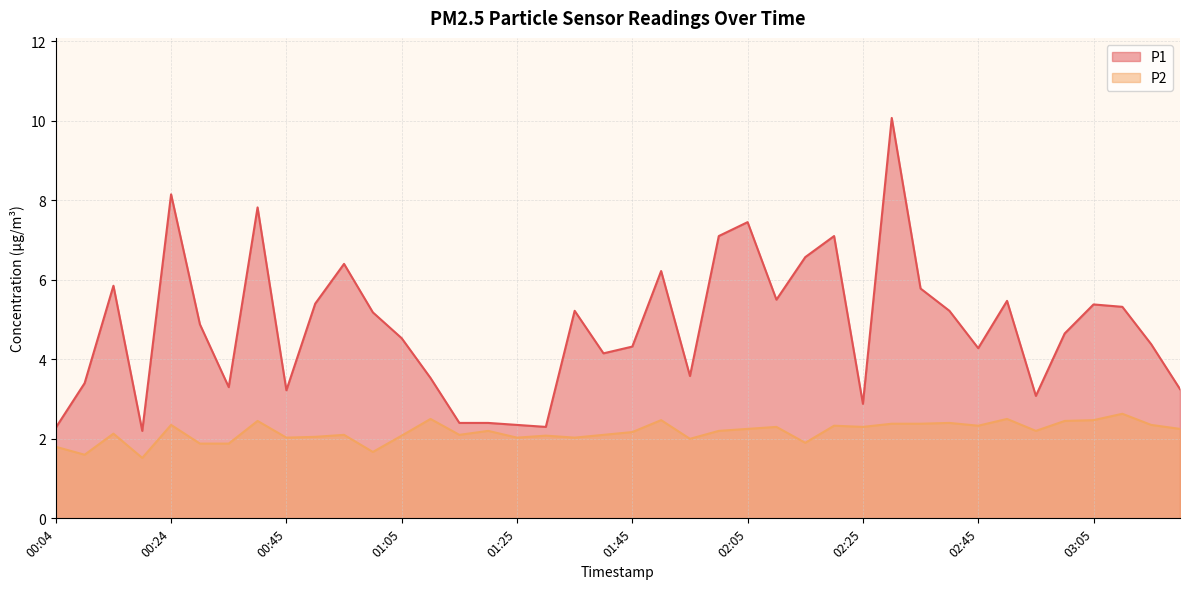

What is the total value across all series at 02:15?

8.5